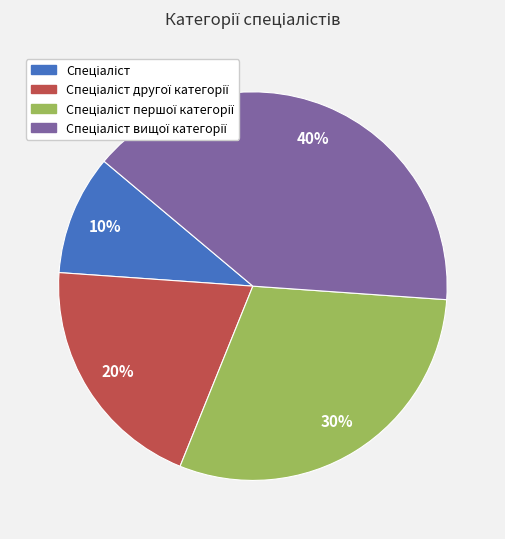

To the nearest percent, what is the difference between the largest and smallest slice percentages?

30%